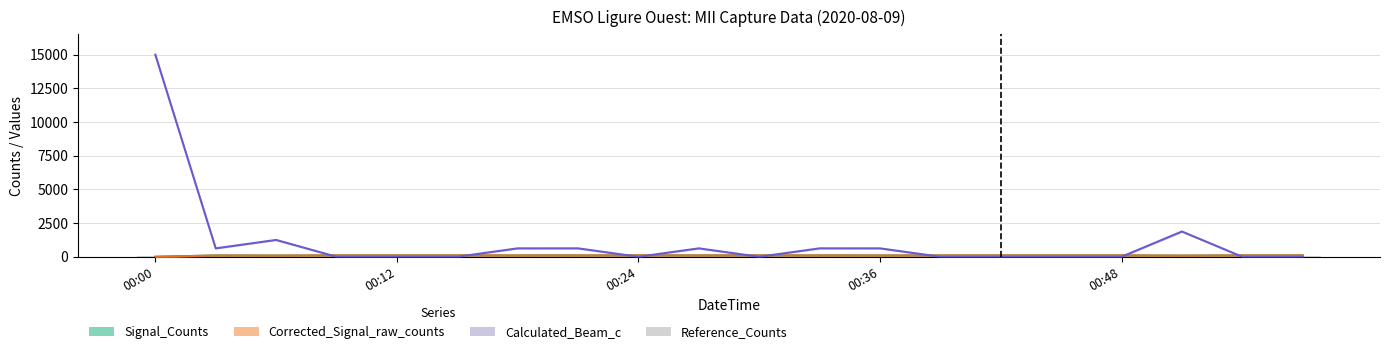

How many positive values does the Calculated_Beam_c series have?

9